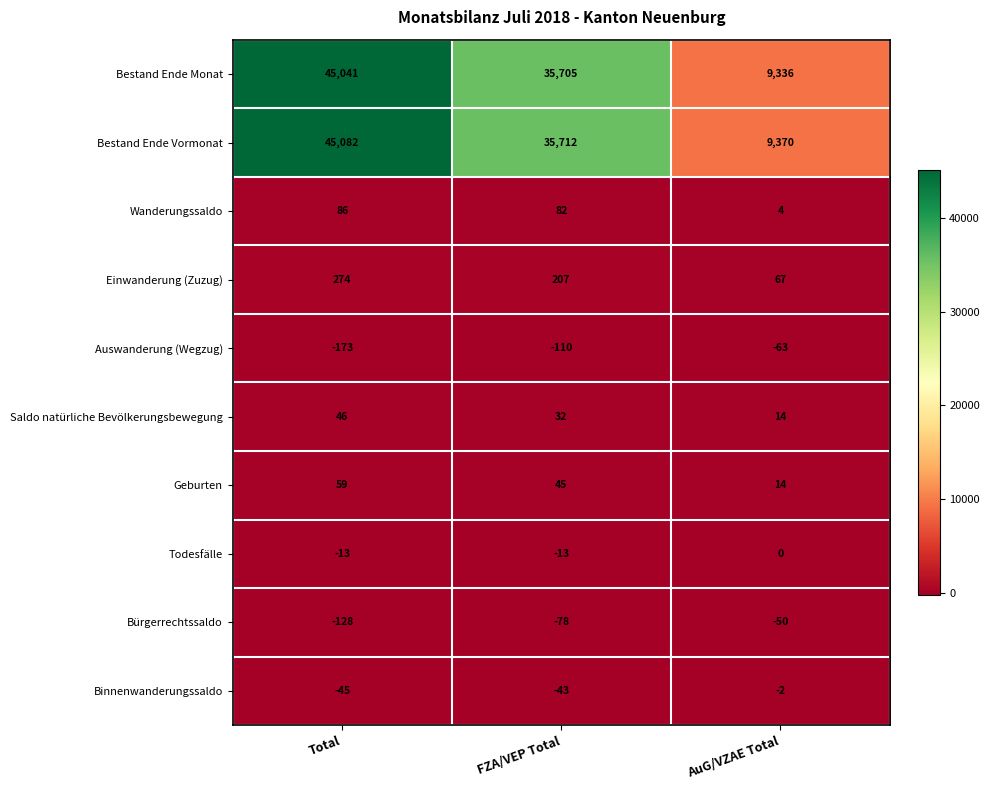

What is the total value across all series at FZA/VEP Total?

71539